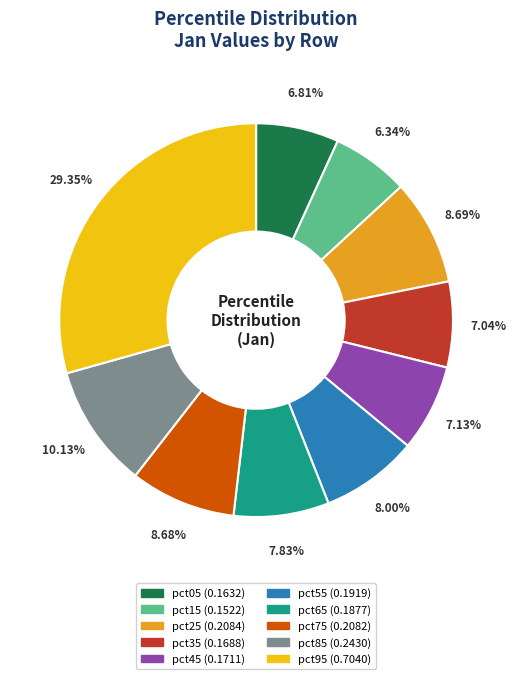

To the nearest percent, what portion does pct25 represent?

9%